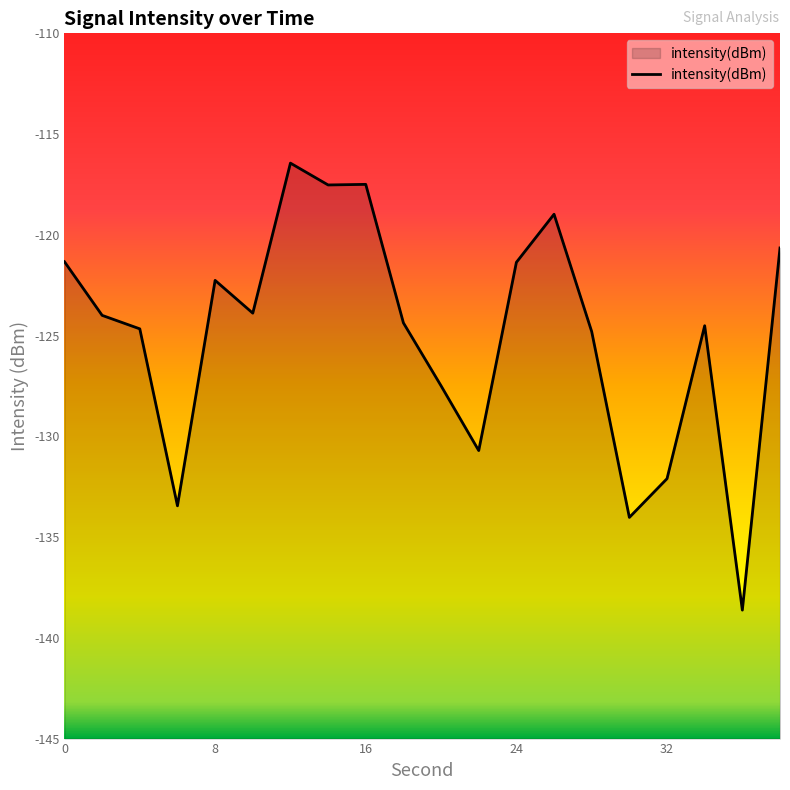

What is the greatest value displayed?

-116.4